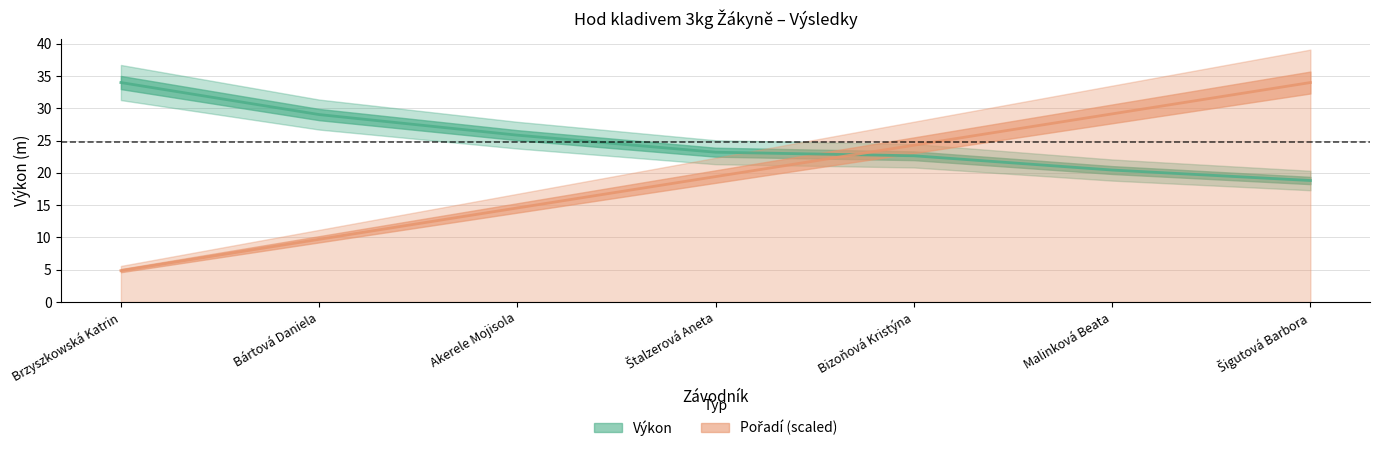

Which category has the highest value across all series?

Brzyszkowská Katrin